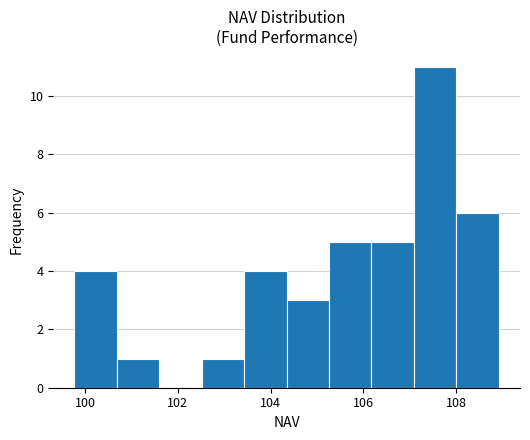

Reading left to right, transcribe this chart: for each bar, give the range it covers on the x-axis and its height. Neither the bar edges nor the heights are printed on the chart, so give them approximately, as read against the axes.

99.8 to 100.6: 4
100.6 to 101.6: 1
101.6 to 102.6: 0
102.6 to 103.4: 1
103.4 to 104.4: 4
104.4 to 105.2: 3
105.2 to 106.2: 5
106.2 to 107.0: 5
107.0 to 108.0: 11
108.0 to 109.0: 6